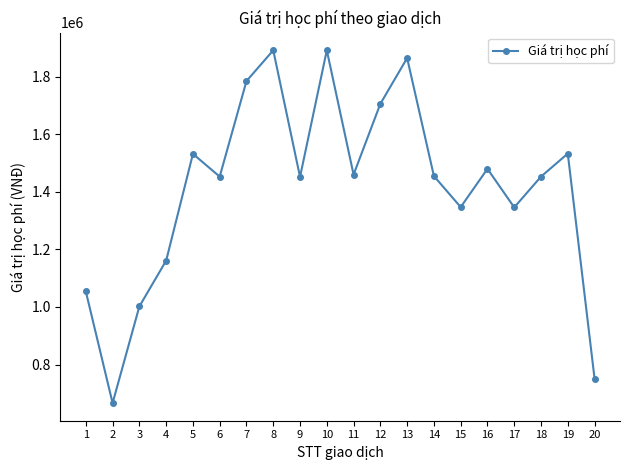

What is the minimum value shown in the chart?

666000